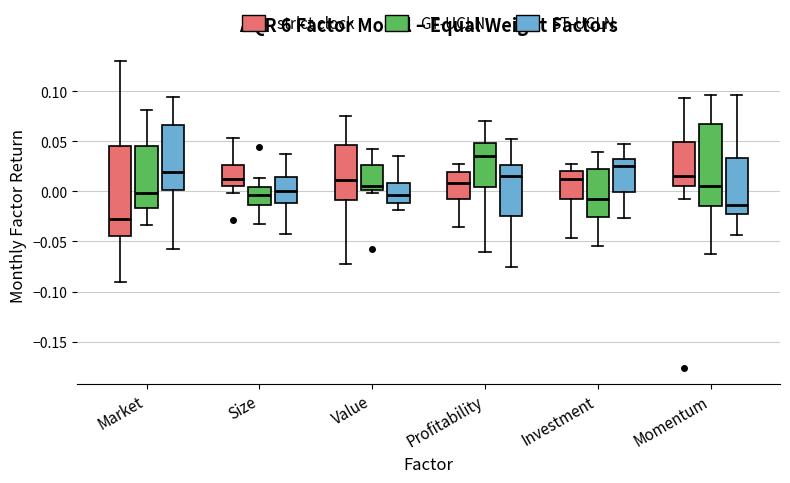

Which box has the highest median line?

Profitability (GT-UCLN)